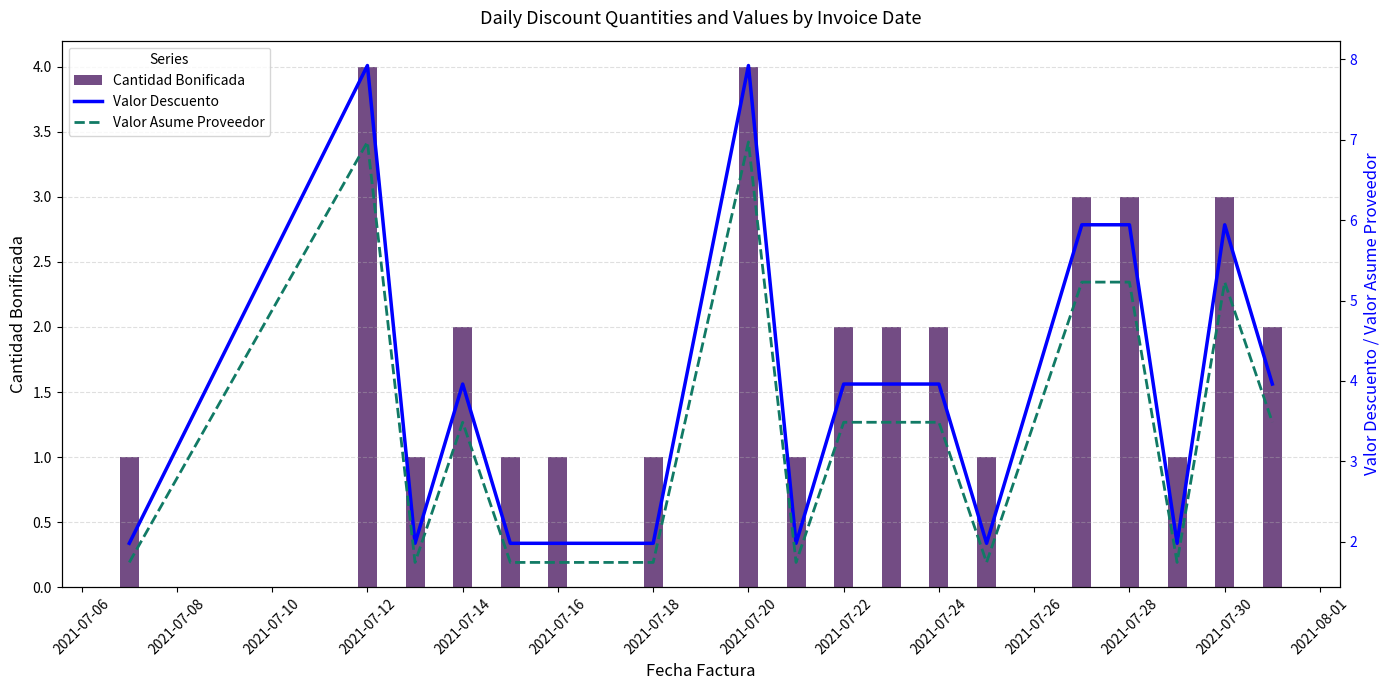

What are all the series names shown in the legend?

Cantidad Bonificada, Valor Descuento, Valor Asume Proveedor